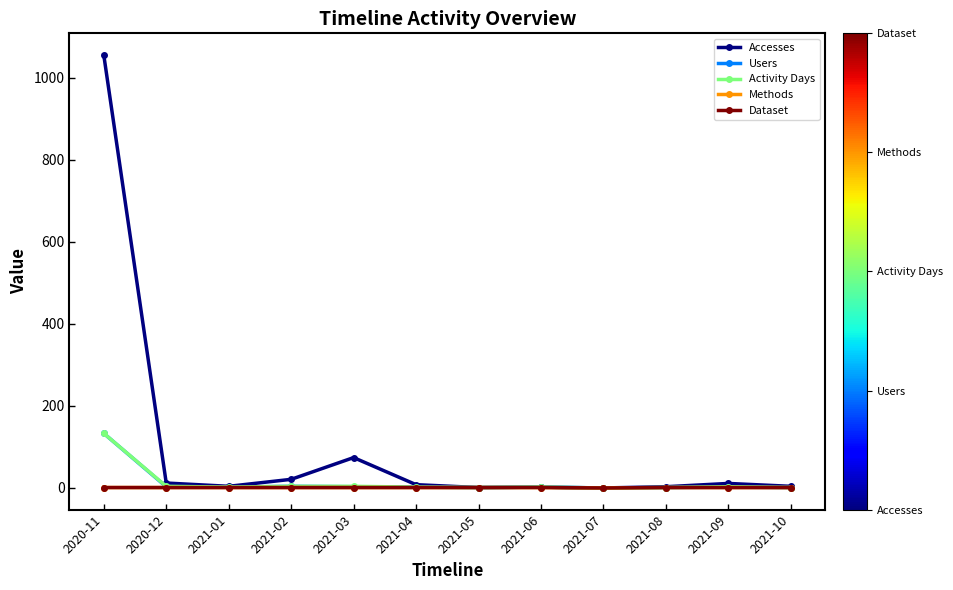

What value does the Methods series have at 2021-04?

1